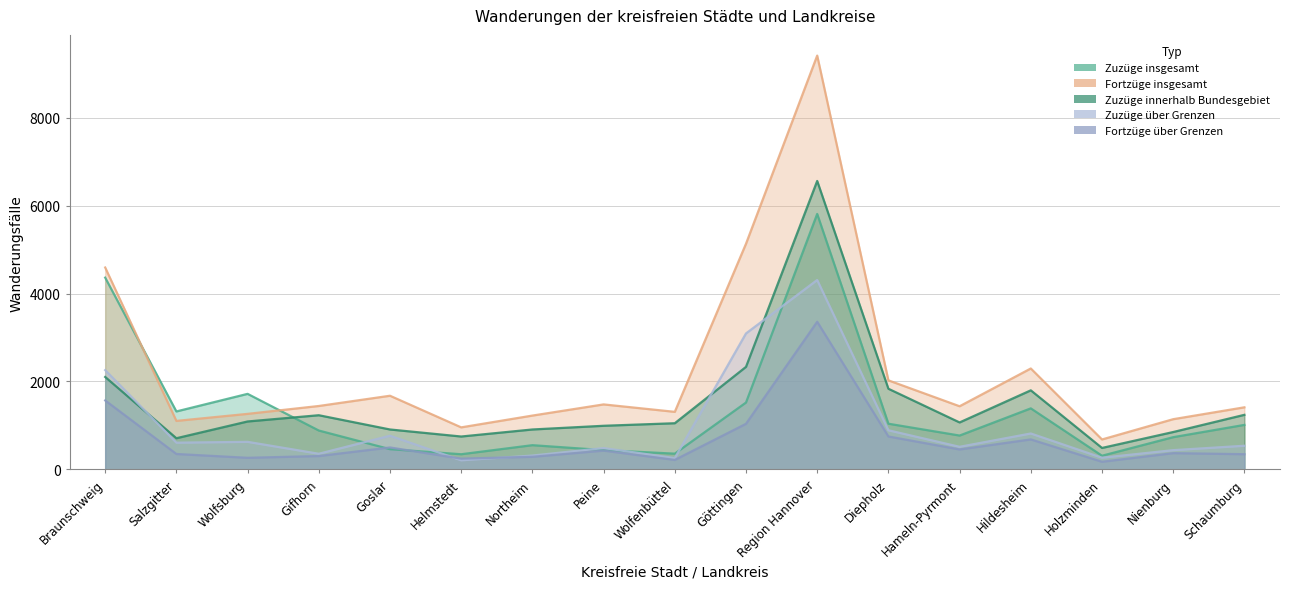

What is the label of the 3rd point from the right?

Holzminden